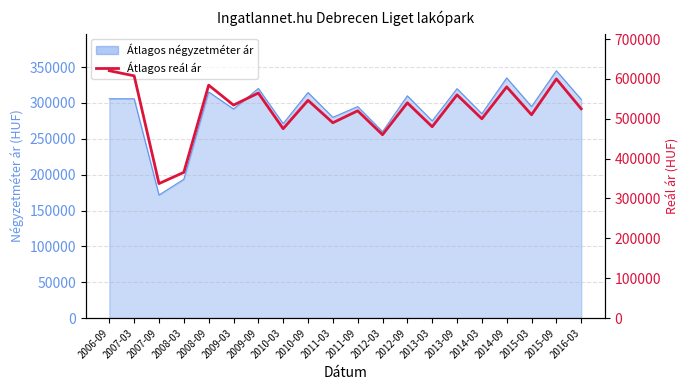

True or false: the data has more than 0 interior local peaks.

True